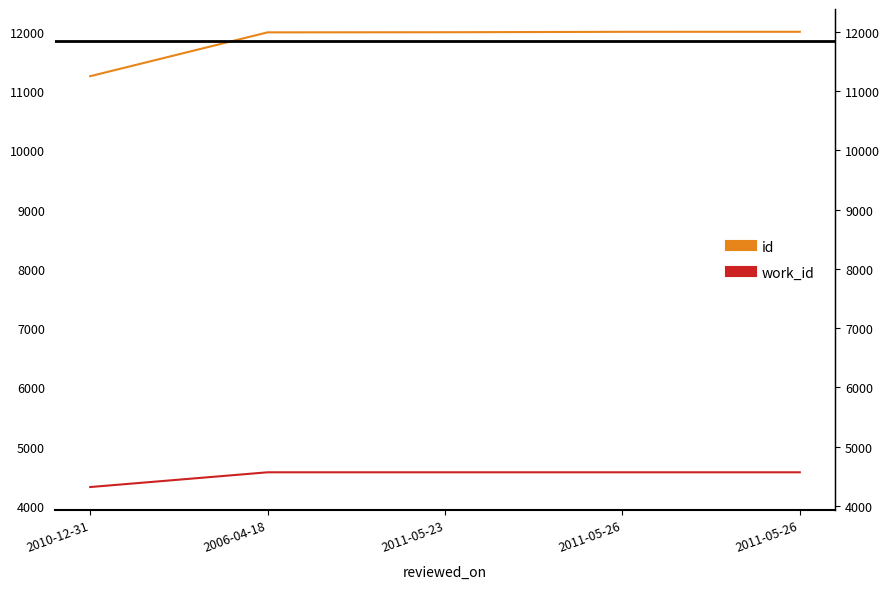

List the series in order of their peak value, lowest first.

work_id, id